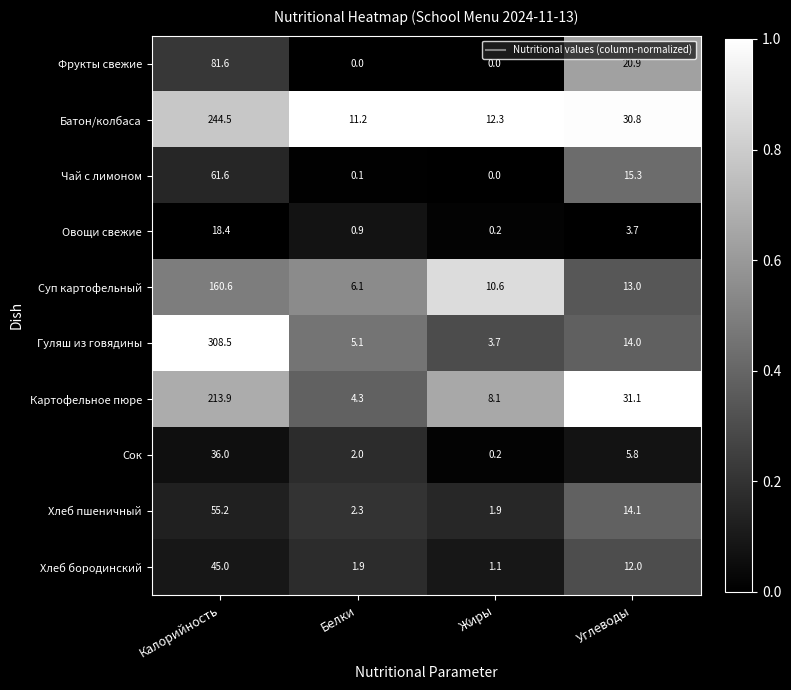

Which series has the largest range (max minus min)?

Гуляш из говядины